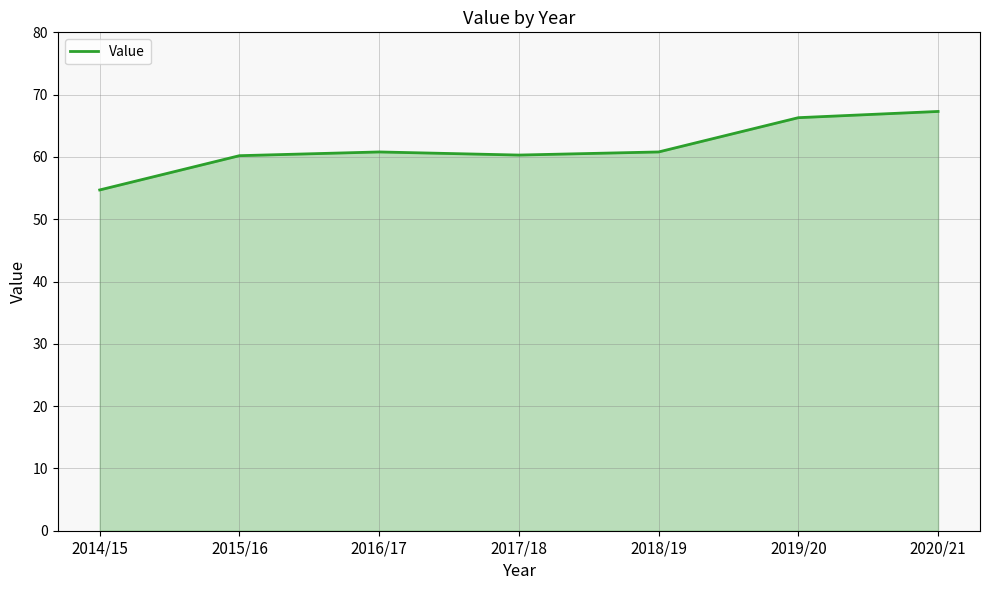

What is the greatest value displayed?

67.3